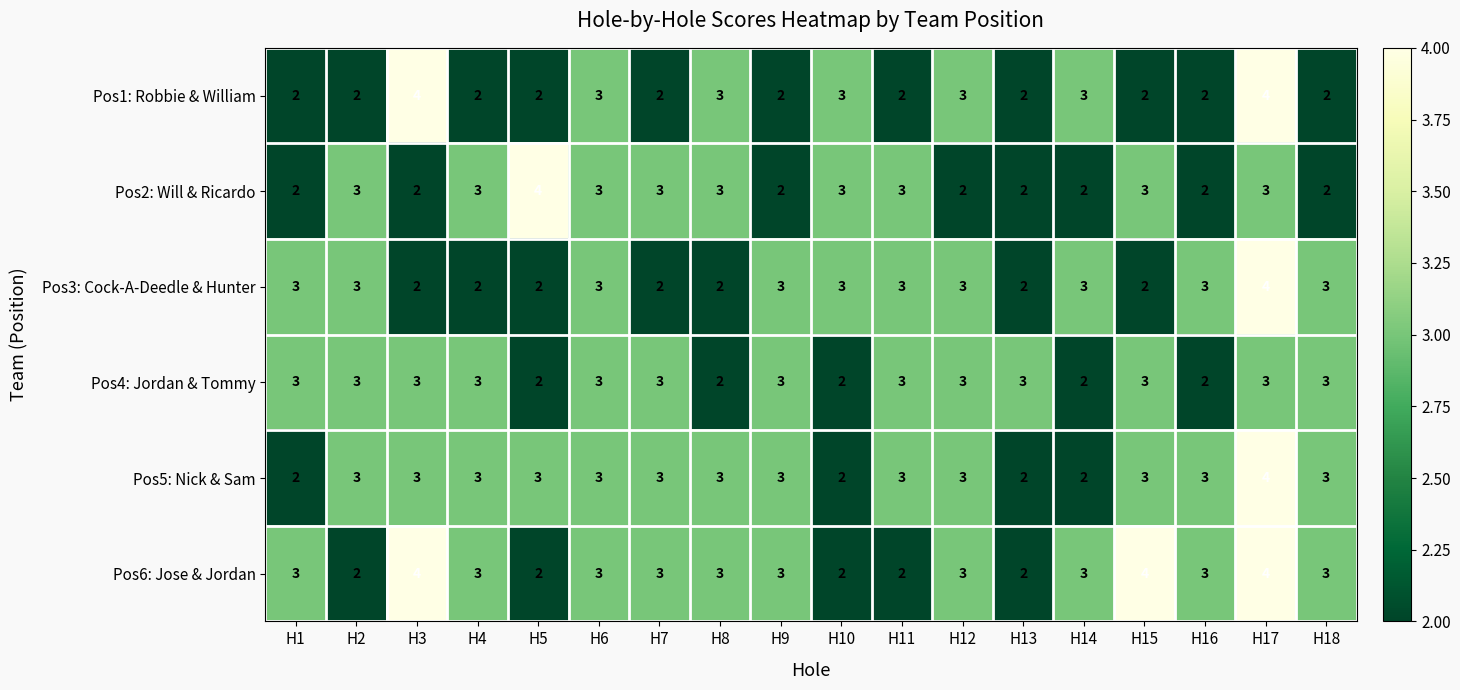

What is the sum of the Pos3: Cock-A-Deedle & Hunter values at H7 and H14?

5